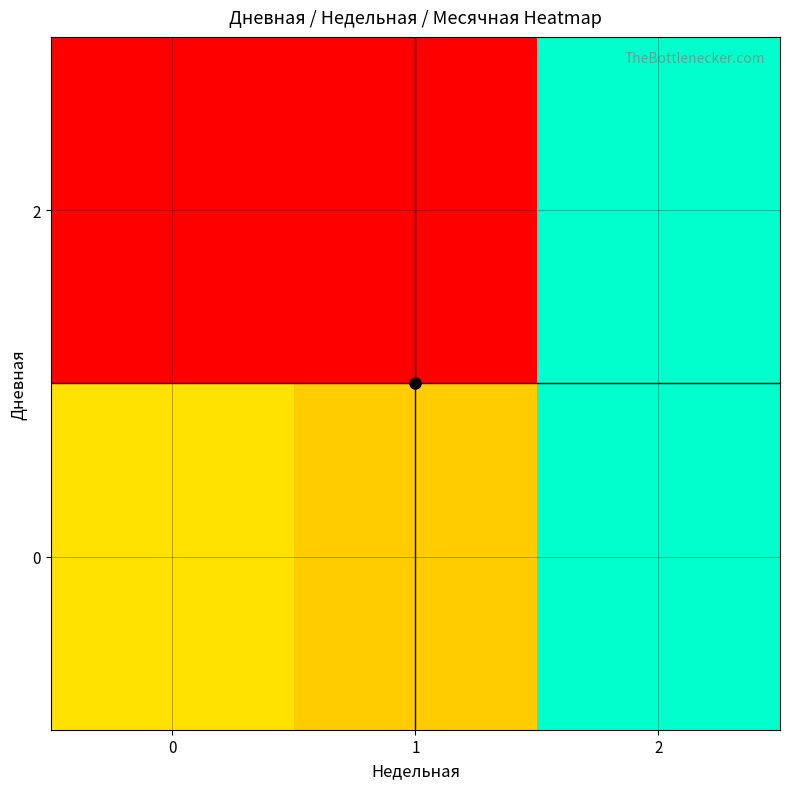

At 1, list the series in order from largest to smallest.

0, 2